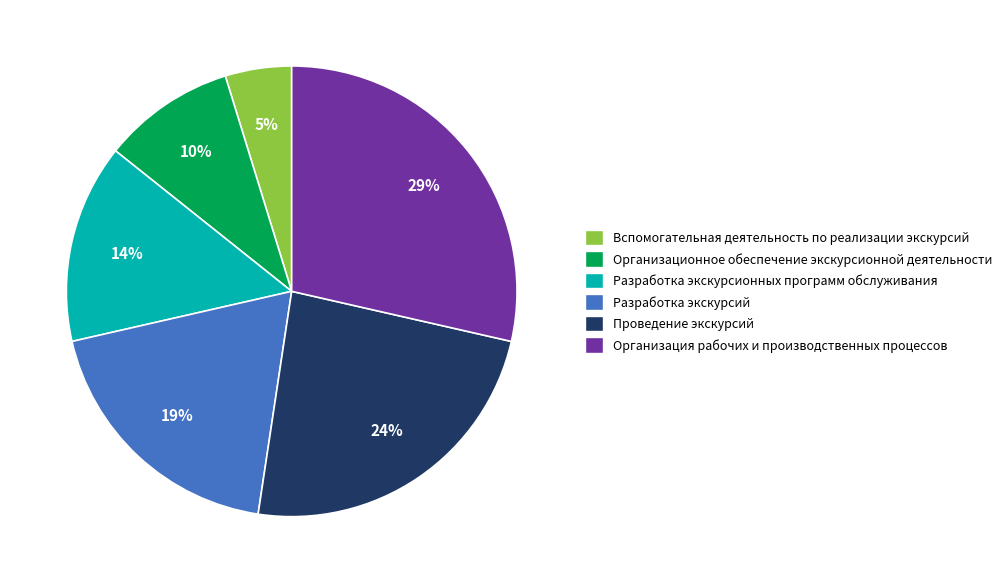

To the nearest percent, what portion does Проведение экскурсий represent?

24%